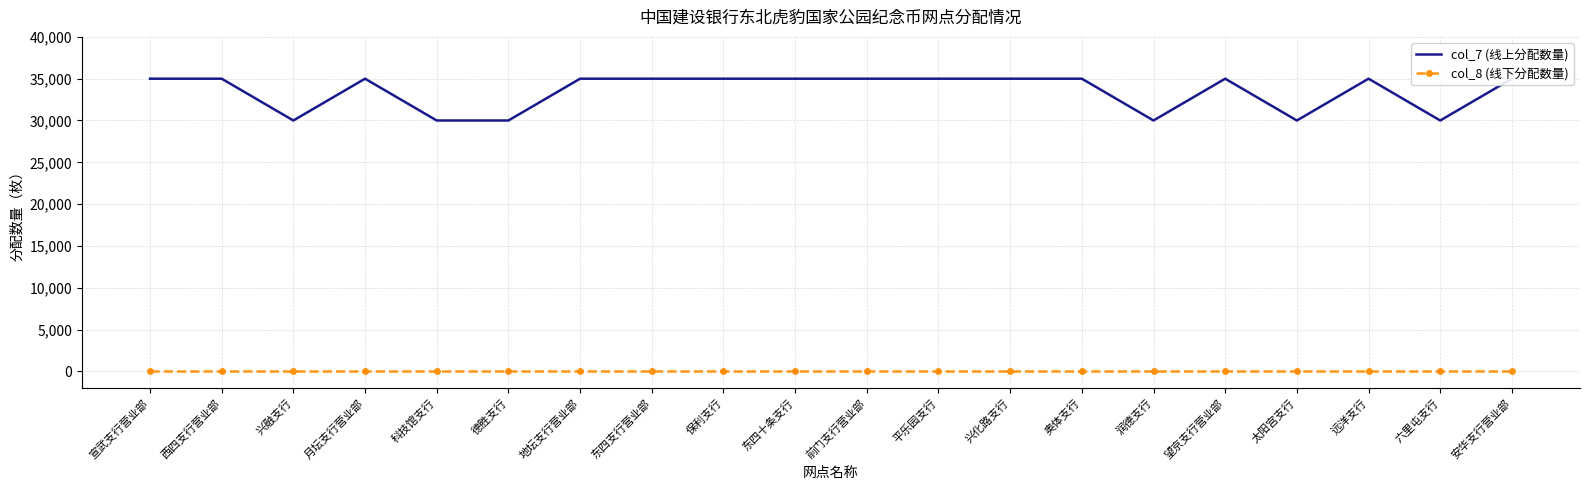

What is the total value across all series at 东四十条支行?

35000